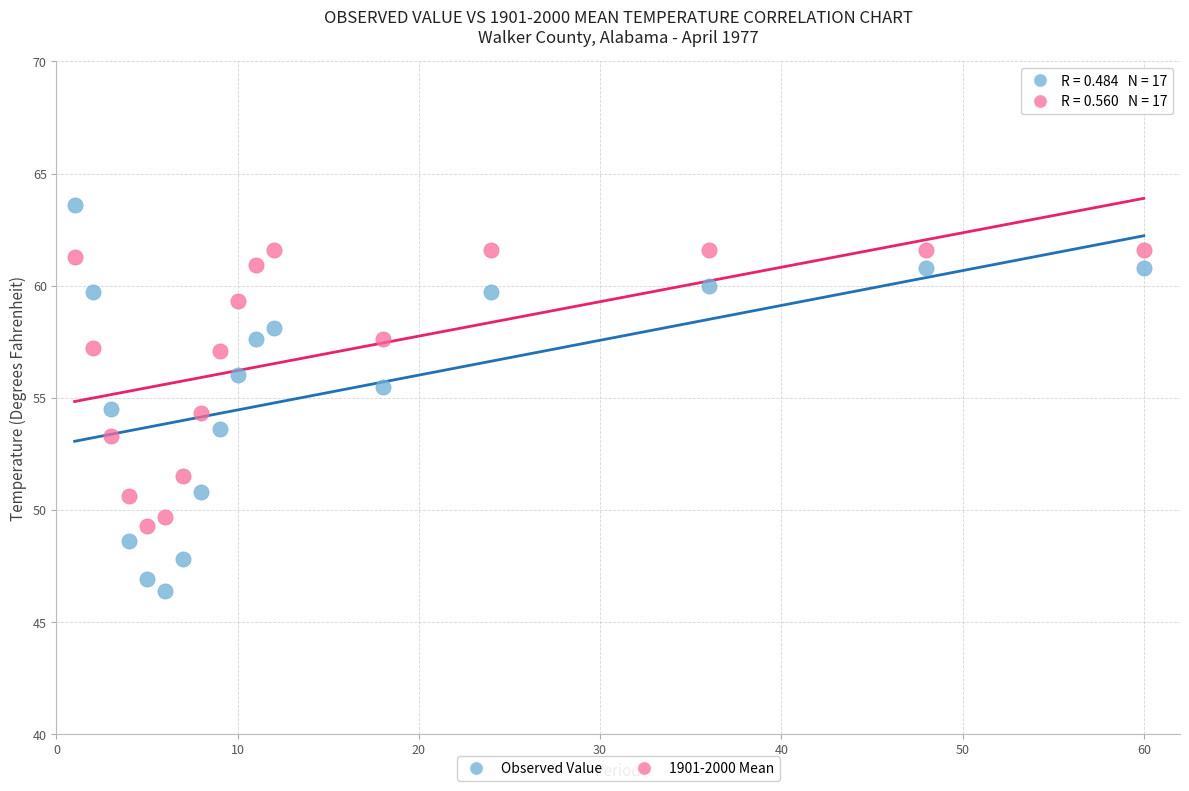

Across all data points, what is the range of X values (max minus min)?

59.0